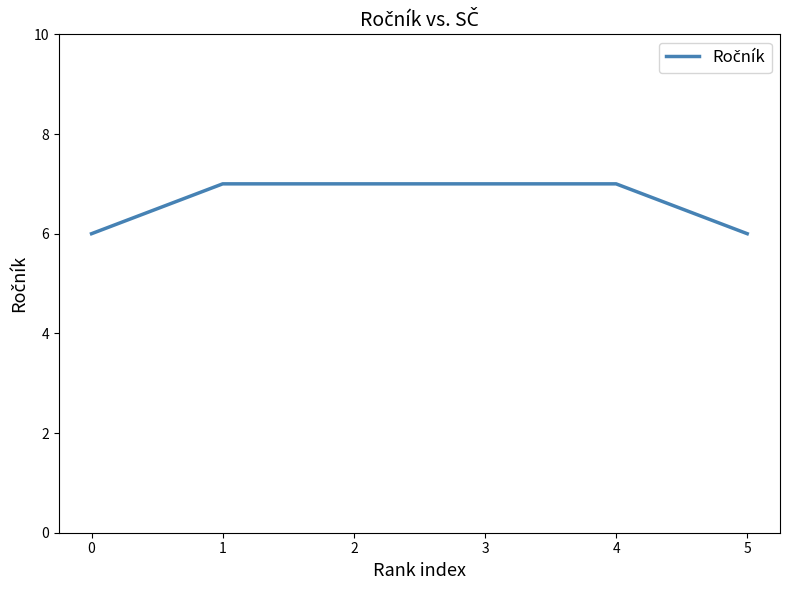

True or false: the data has more than 2 interior local peaks.

False